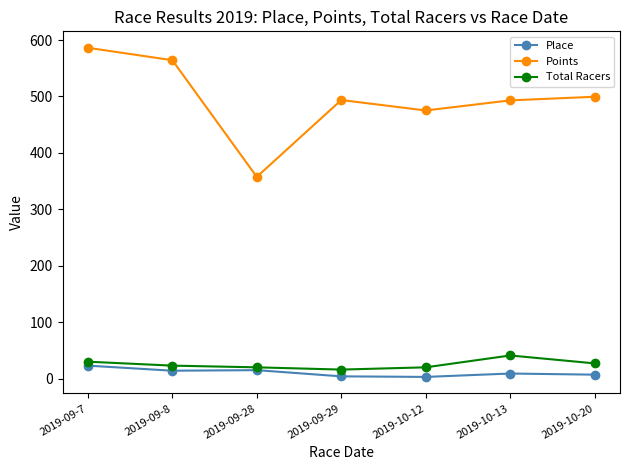

Which category has the highest value across all series?

2019-09-7